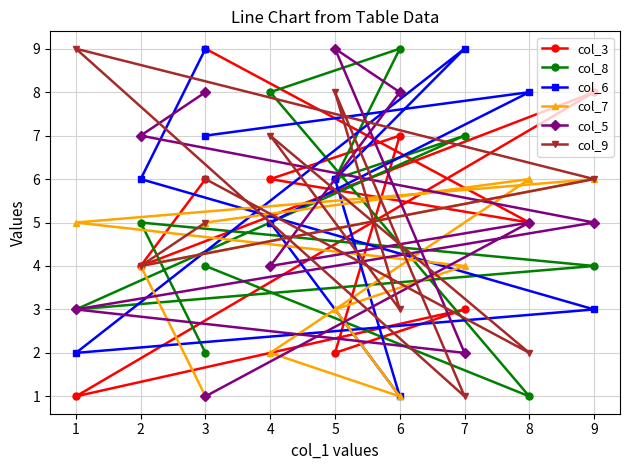

How many data points in col_6 are less than 6?

4